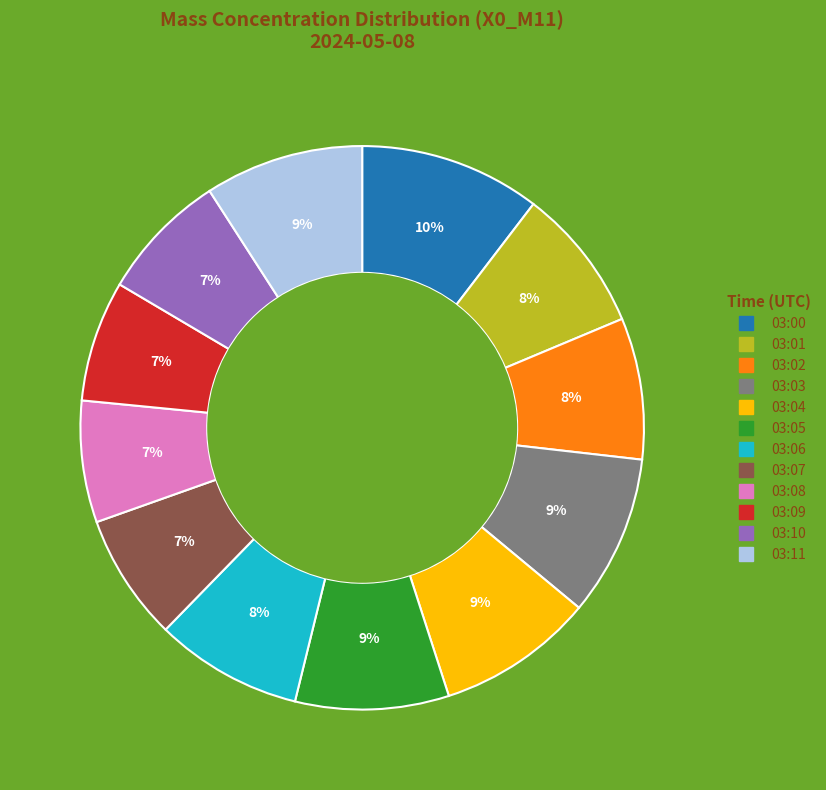

Combined, do 03:03 and 03:04 account for over 50%?

No